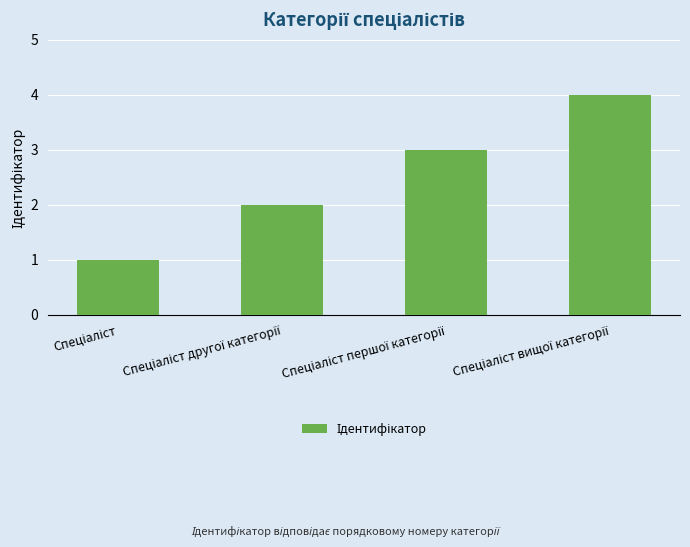

What is the sum of all values?

10